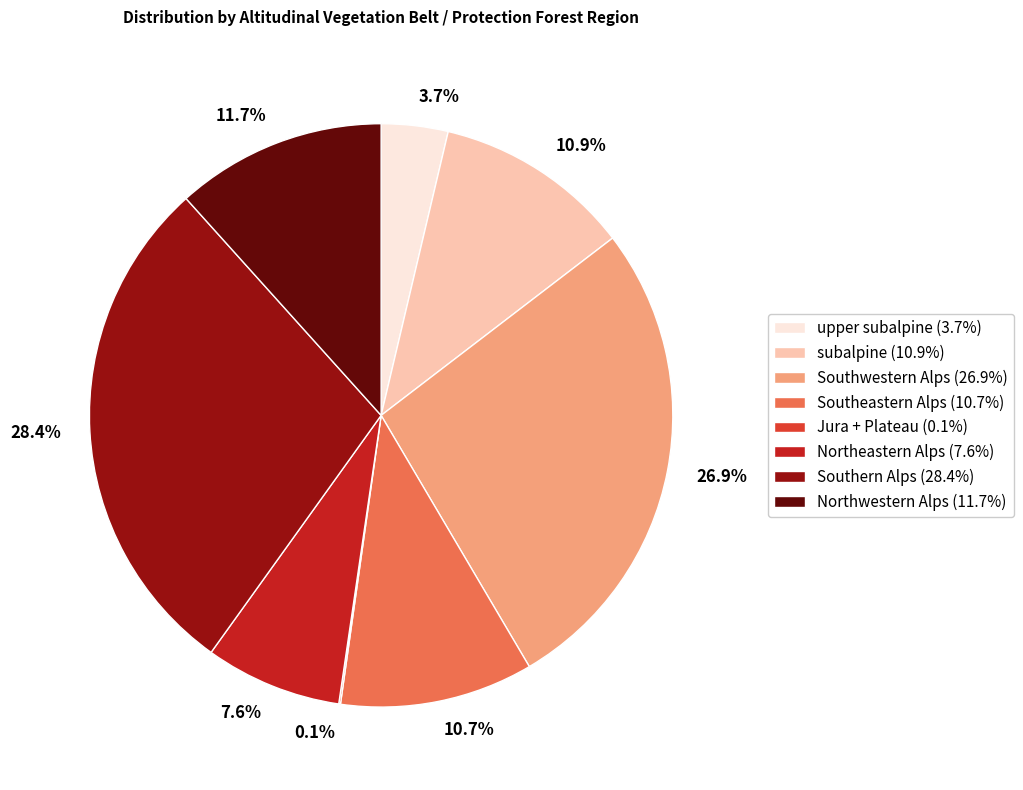

Approximately how many times larger is the value at 10.7% compared to 3.7%?

2.9